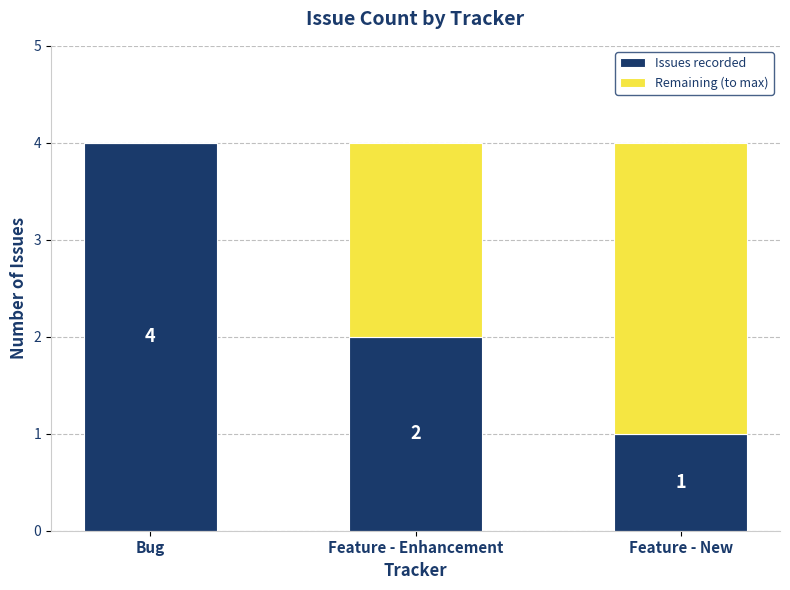

What is the total value across all series at Bug?

4